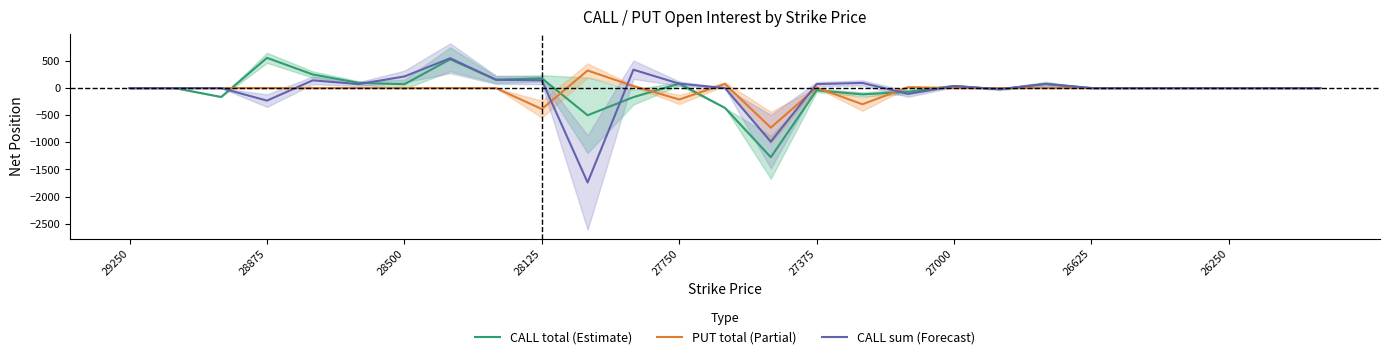

Rank the series at 20 from lowest to highest value.

PUT total (Partial), CALL total (Estimate), CALL sum (Forecast)